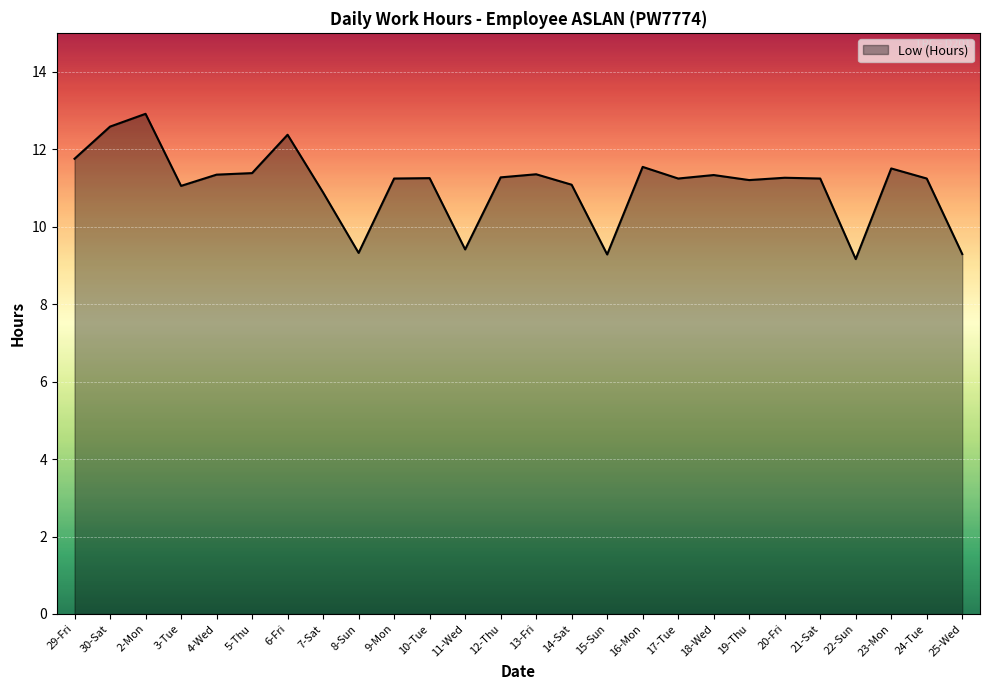

The chart shows a value of 9.3 at 25-Wed. True or false?

True